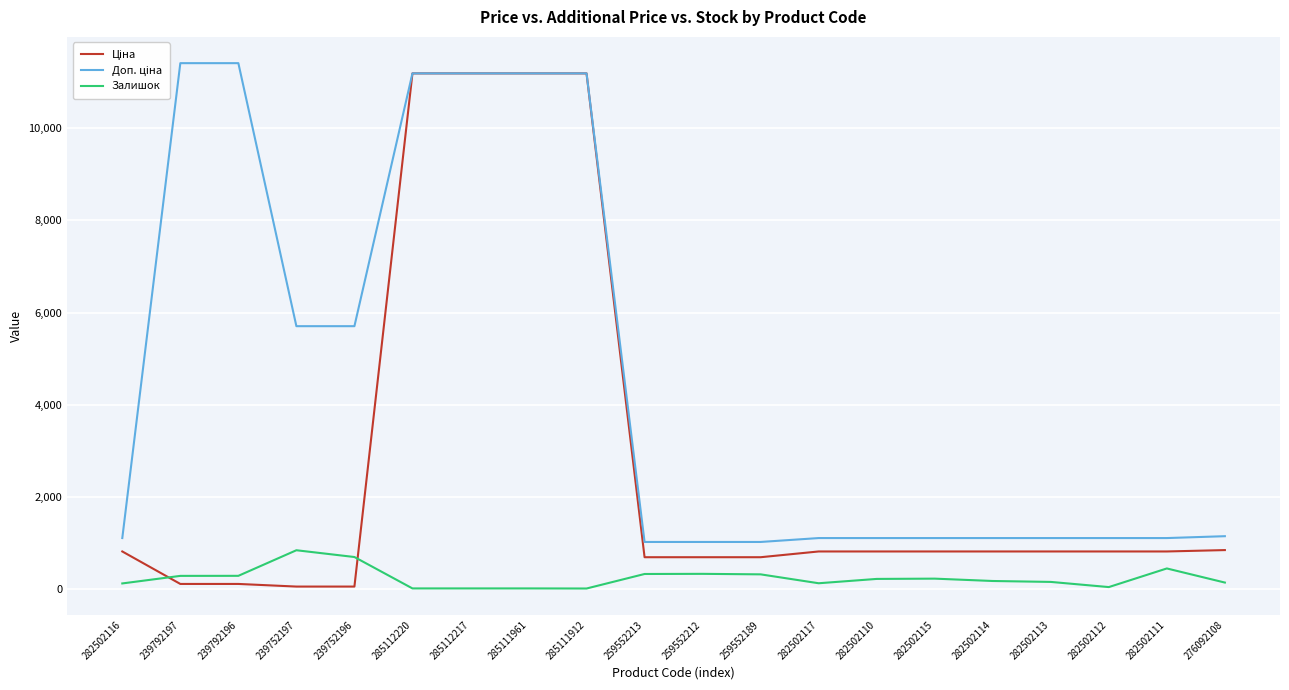

Does the chart have visible grid lines?

Yes